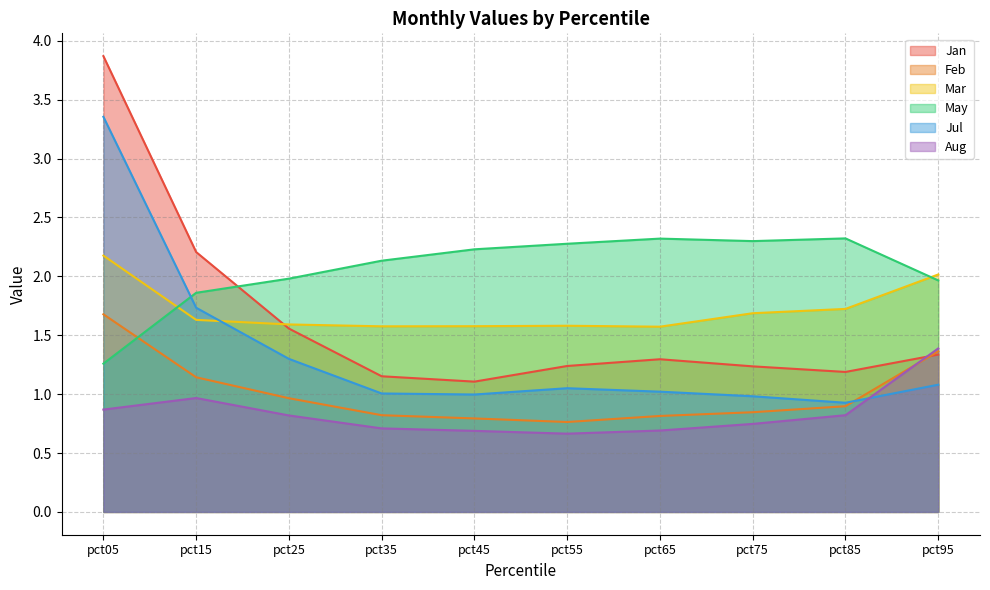

Does the chart have visible grid lines?

Yes